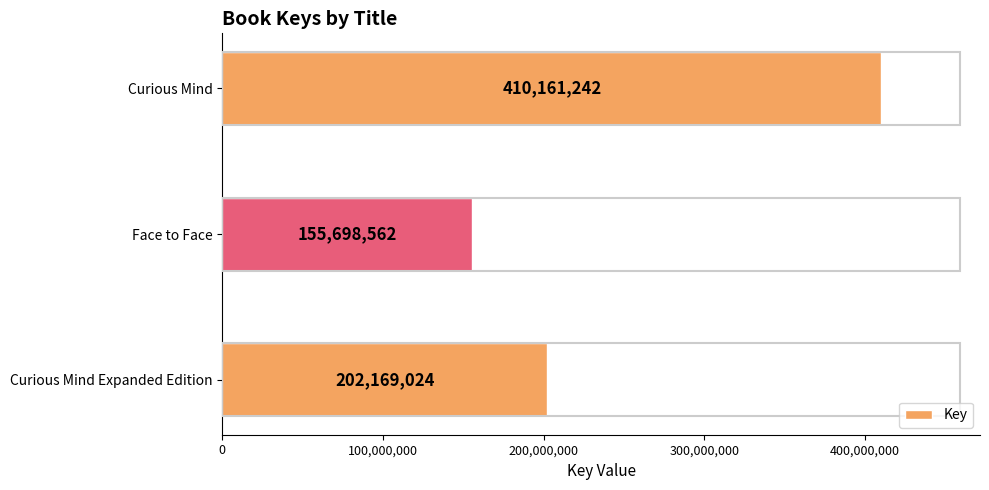

Does the chart contain stacked bars?

No